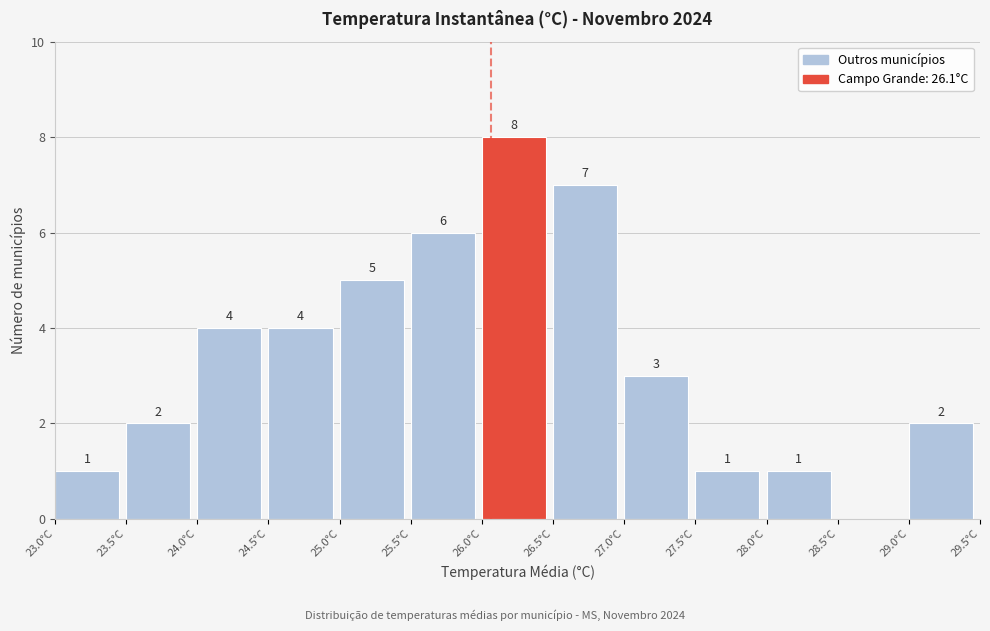

Which range on the x-axis has the tallest bar?

26.0 to 26.5